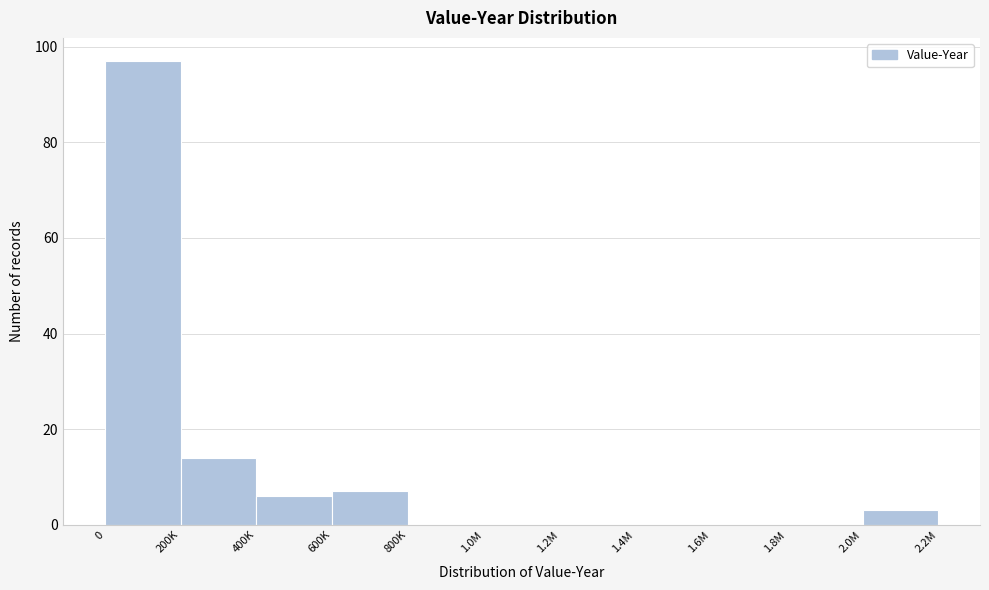

Reading left to right, what are all the values shown in this chart?

0=97	200K=14	400K=6	600K=7	800K=0	1.0M=0	1.2M=0	1.4M=0	1.6M=0	1.8M=0	2.0M=3